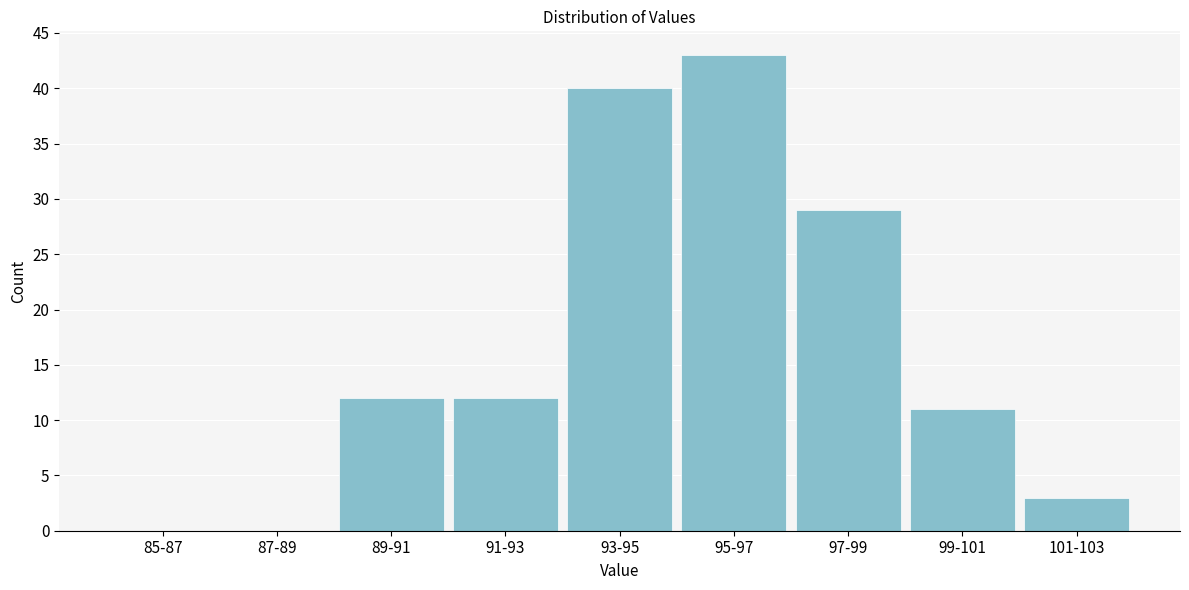

Reading left to right, transcribe all the data shown in this chart.

85-87=0	87-89=0	89-91=12	91-93=12	93-95=40	95-97=43	97-99=29	99-101=11	101-103=3